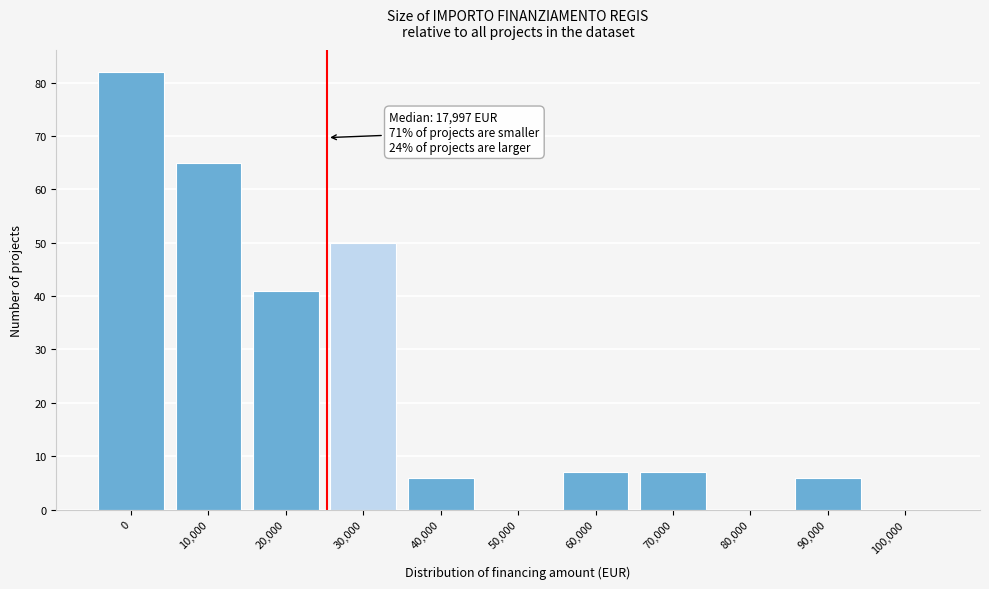

Reading left to right, list all the values displayed in this chart.

0=82	10,000=65	20,000=41	30,000=50	40,000=6	50,000=0	60,000=7	70,000=7	80,000=0	90,000=6	100,000=0